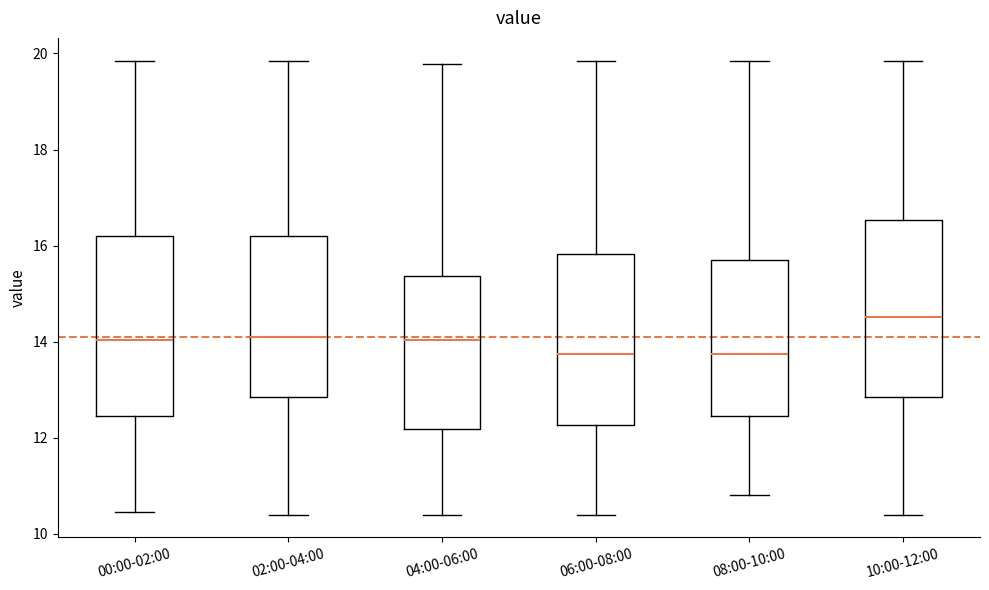

Reading left to right, transcribe this box plot: for each box, give where its median line is, the range the box spans, and where its two whiskers end, as read against the y-axis. The values are not printed on the chart, so give them approximately, as read against the axis.

00:00-02:00: median 14.0, box 12.4 to 16.2, whiskers 10.4 to 19.8
02:00-04:00: median 14.2, box 12.8 to 16.2, whiskers 10.4 to 19.8
04:00-06:00: median 14.0, box 12.2 to 15.4, whiskers 10.4 to 19.8
06:00-08:00: median 13.8, box 12.2 to 15.8, whiskers 10.4 to 19.8
08:00-10:00: median 13.8, box 12.4 to 15.8, whiskers 10.8 to 19.8
10:00-12:00: median 14.6, box 12.8 to 16.6, whiskers 10.4 to 19.8